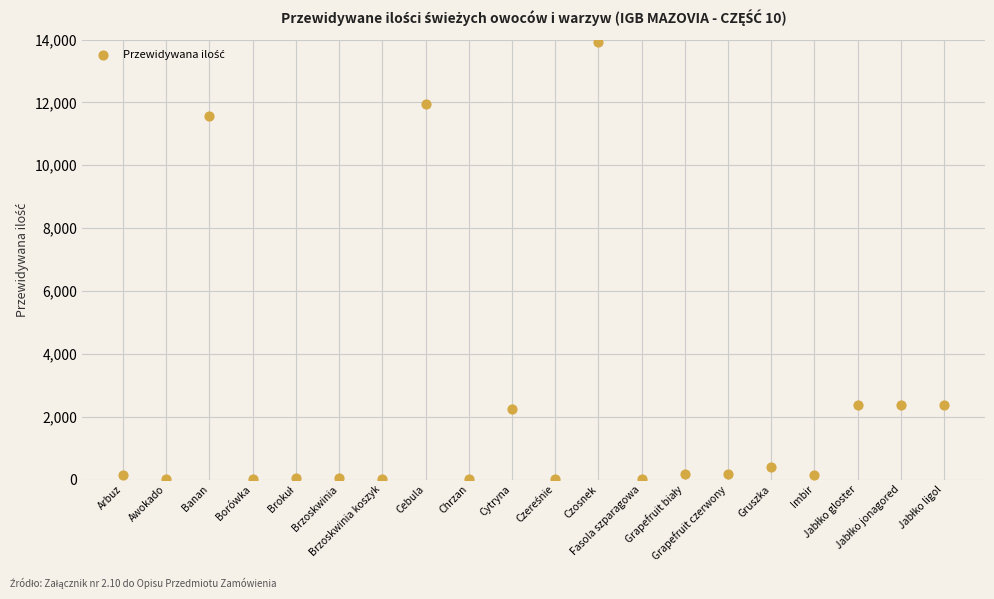

What is the range of X values (max minus min)?

19.0